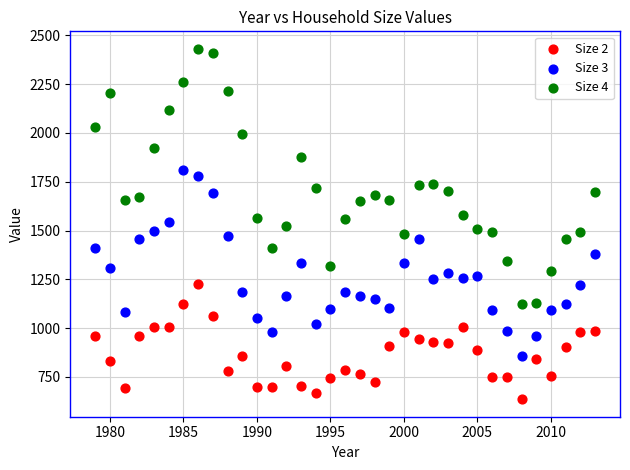

Which series contains the highest Y value?

Size 4